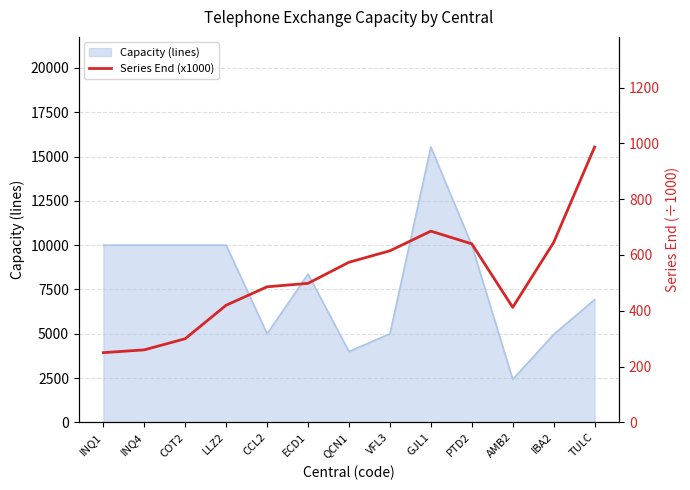

What is the sum of all values?

6773.2